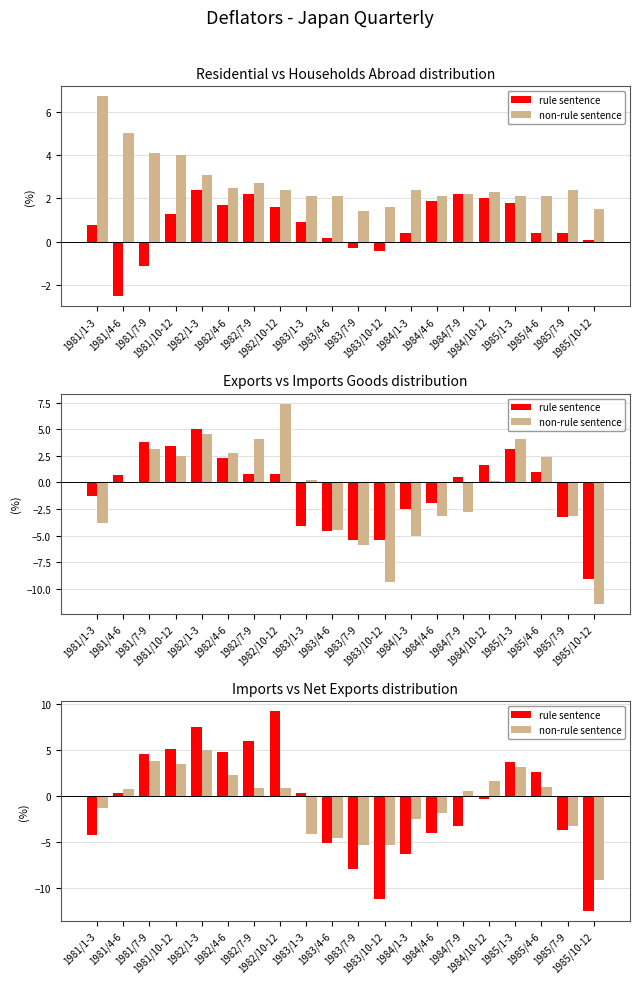

Rank the categories by non-rule sentence value from lowest to highest.

1985/10-12, 1983/7-9, 1983/10-12, 1983/4-6, 1983/1-3, 1985/7-9, 1984/1-3, 1984/4-6, 1981/1-3, 1984/7-9, 1981/4-6, 1982/7-9, 1982/10-12, 1985/4-6, 1984/10-12, 1982/4-6, 1985/1-3, 1981/10-12, 1981/7-9, 1982/1-3